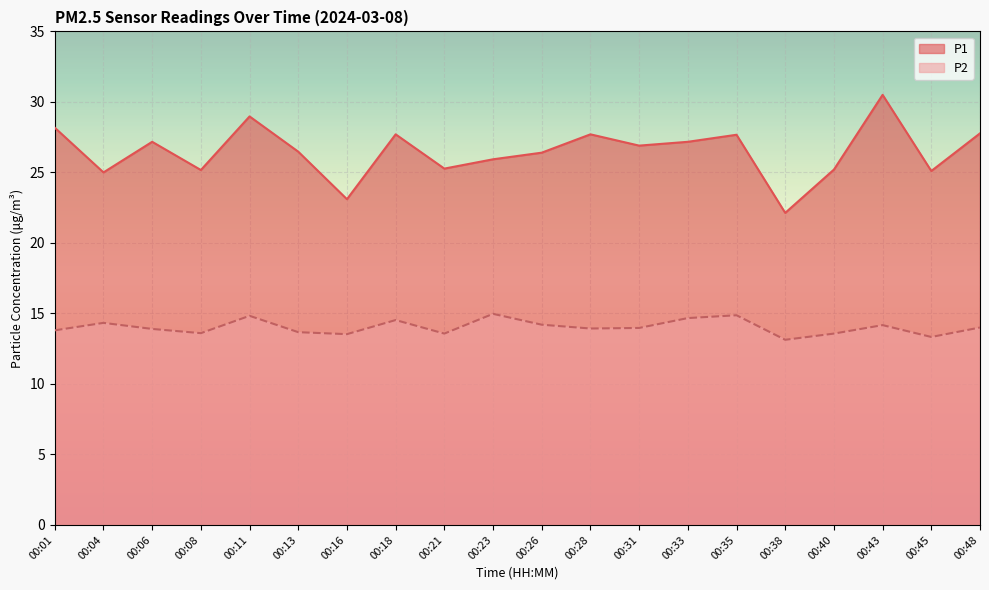

How many lines are shown in the chart?

2